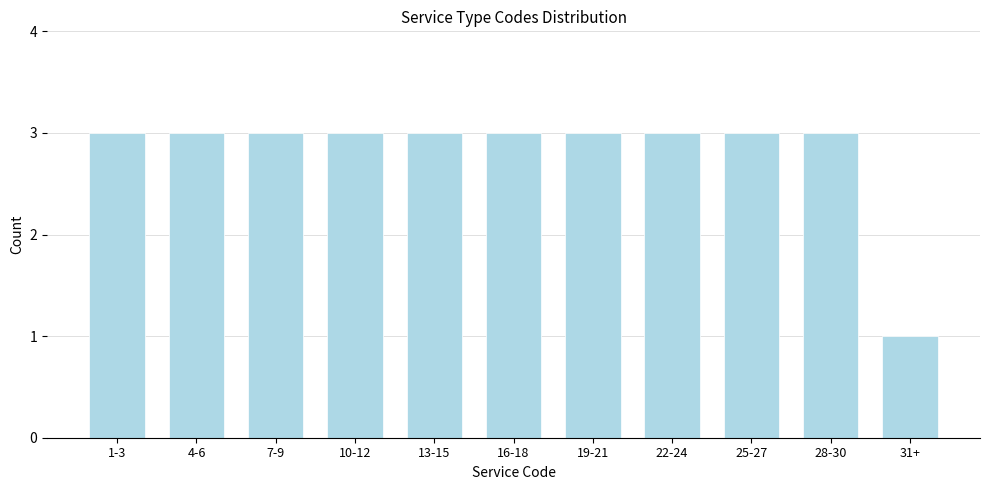

Reading right to left, transcribe all the data shown in this chart.

31+=1	28-30=3	25-27=3	22-24=3	19-21=3	16-18=3	13-15=3	10-12=3	7-9=3	4-6=3	1-3=3